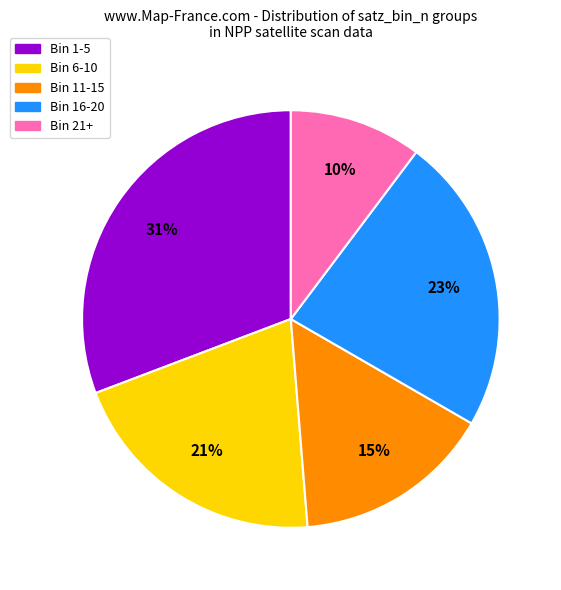

Combined, do Bin 16-20 and Bin 21+ account for over 50%?

No